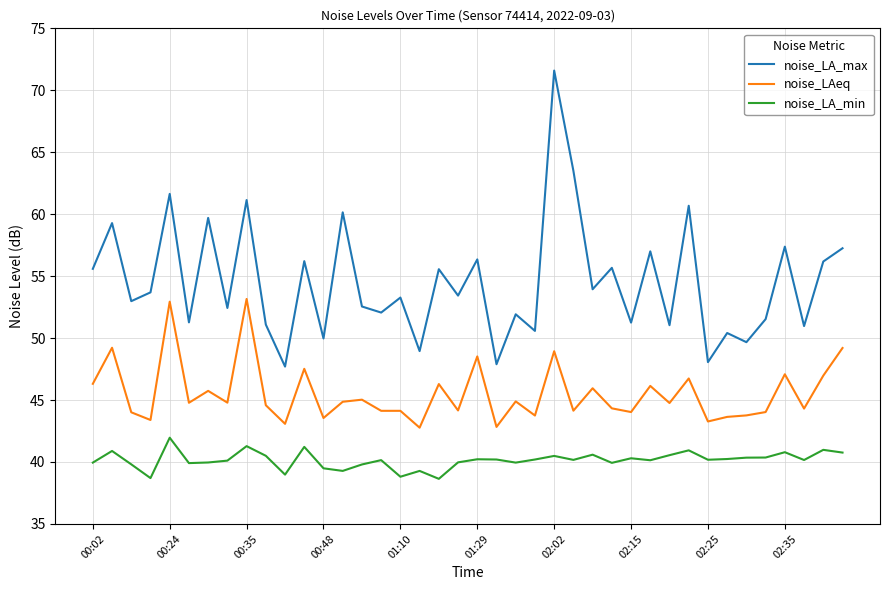

Which series has the widest spread of values?

noise_LA_max